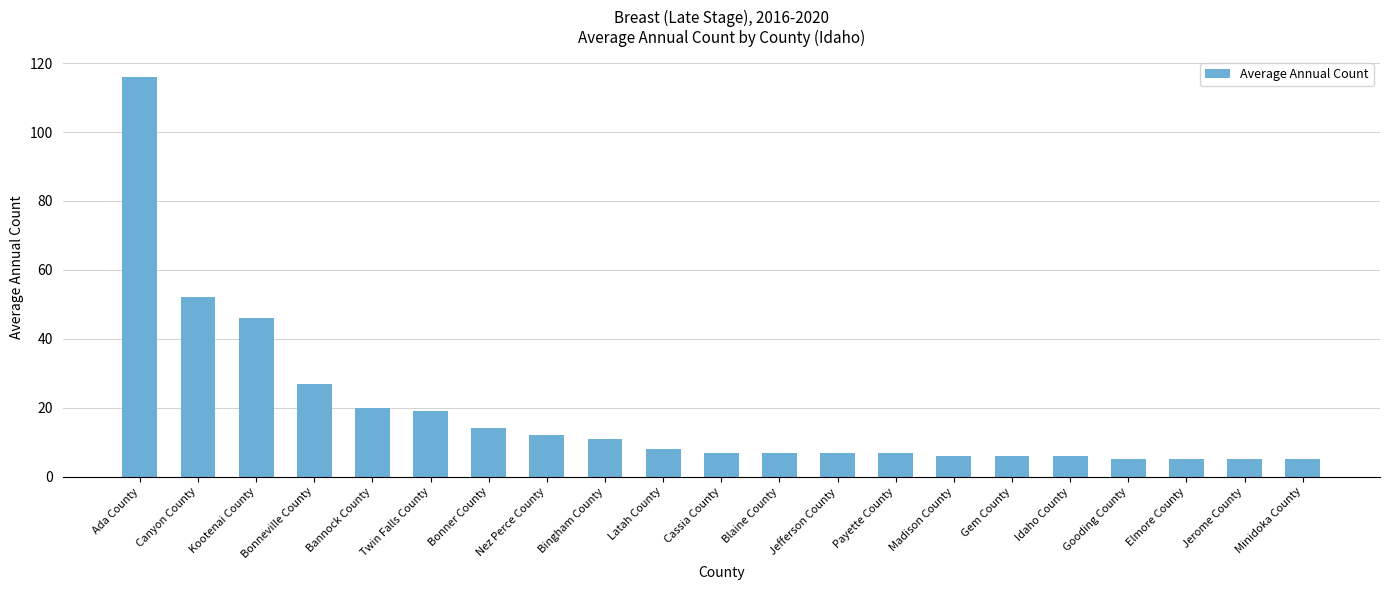

What is the sum of all values?

391